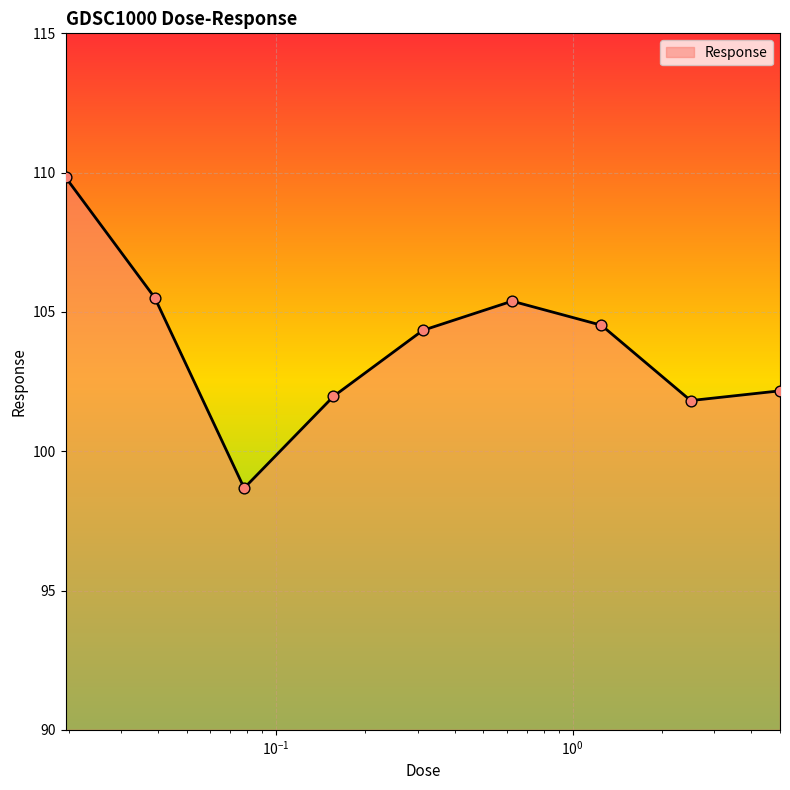

What is the greatest value displayed?

109.8